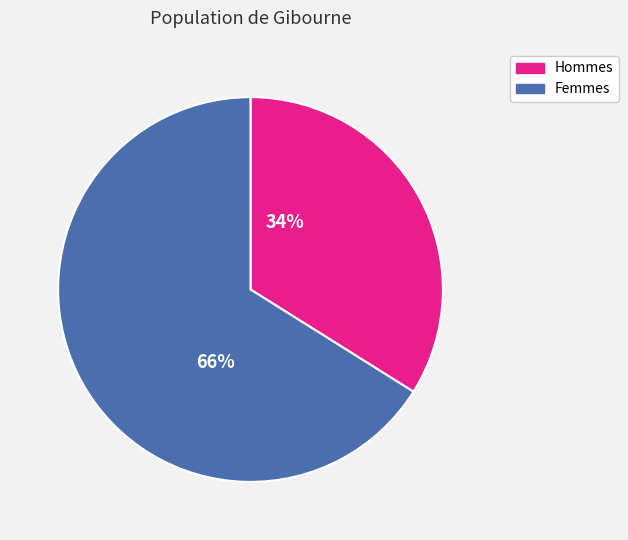

Combined, do Hommes and Femmes account for over 50%?

Yes